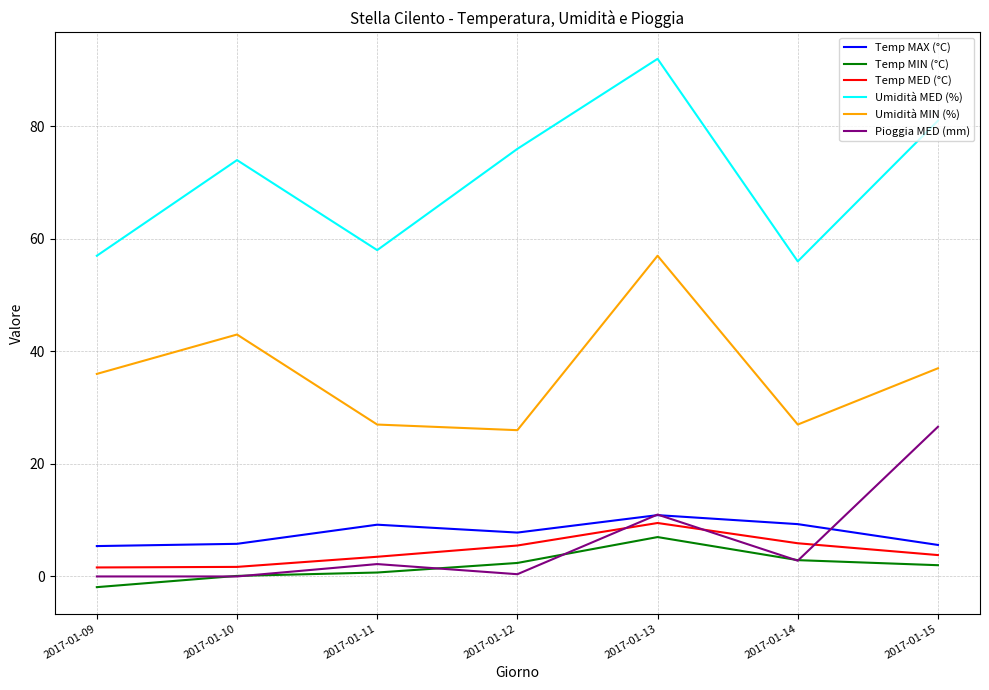

What is the difference between the second highest and second lowest values in the Temp MIN (°C) series?

2.8